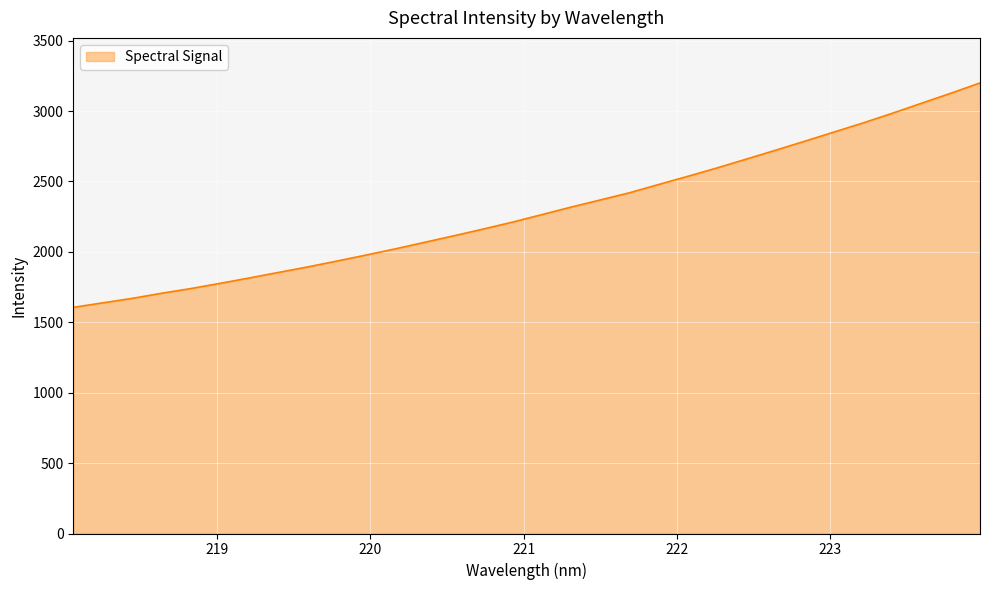

What is the greatest value displayed?

3199.5